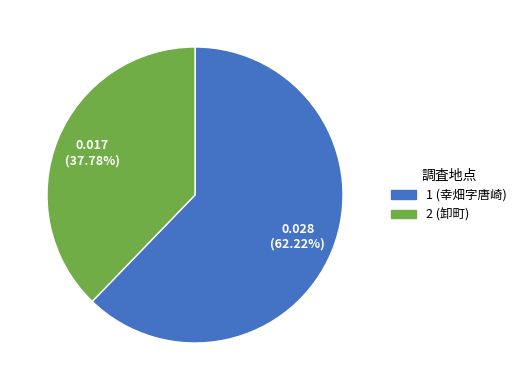

To the nearest percent, what portion does 1 (幸畑字唐崎) represent?

62%